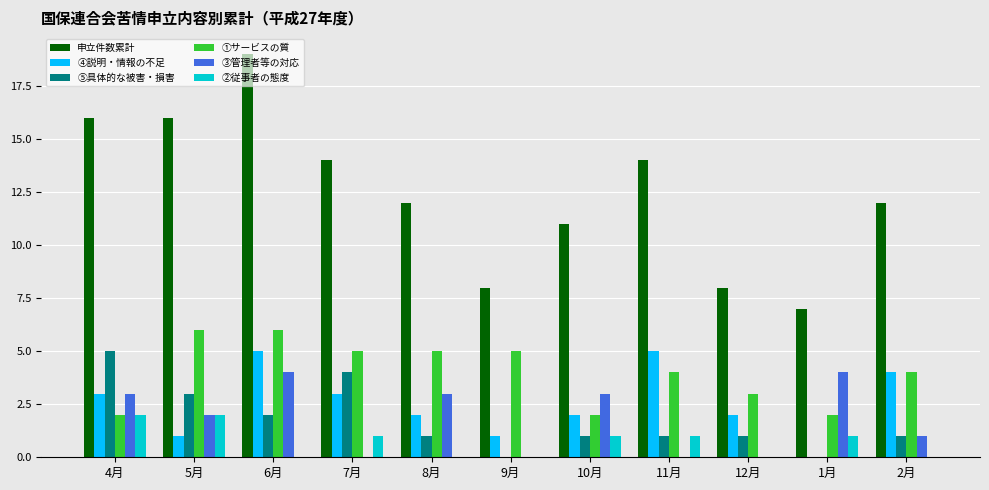

The ③管理者等の対応 series shows 5 at 1月. True or false?

False